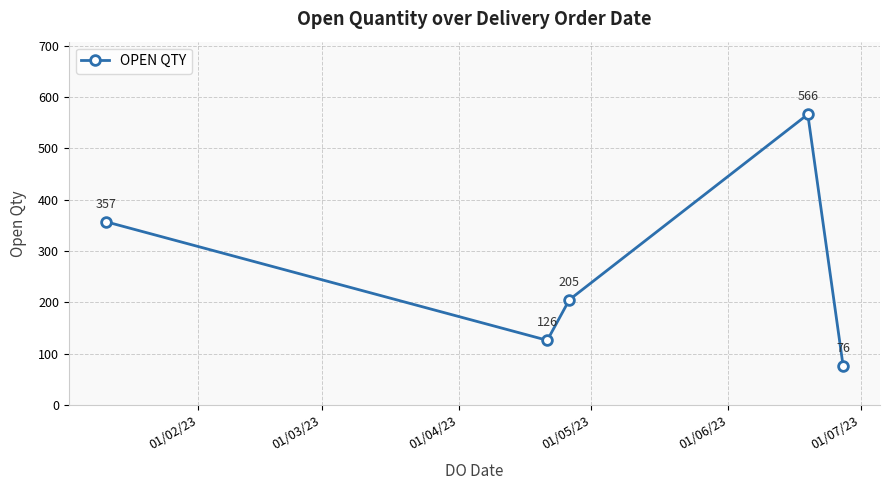

What is the sum of all values?

1330